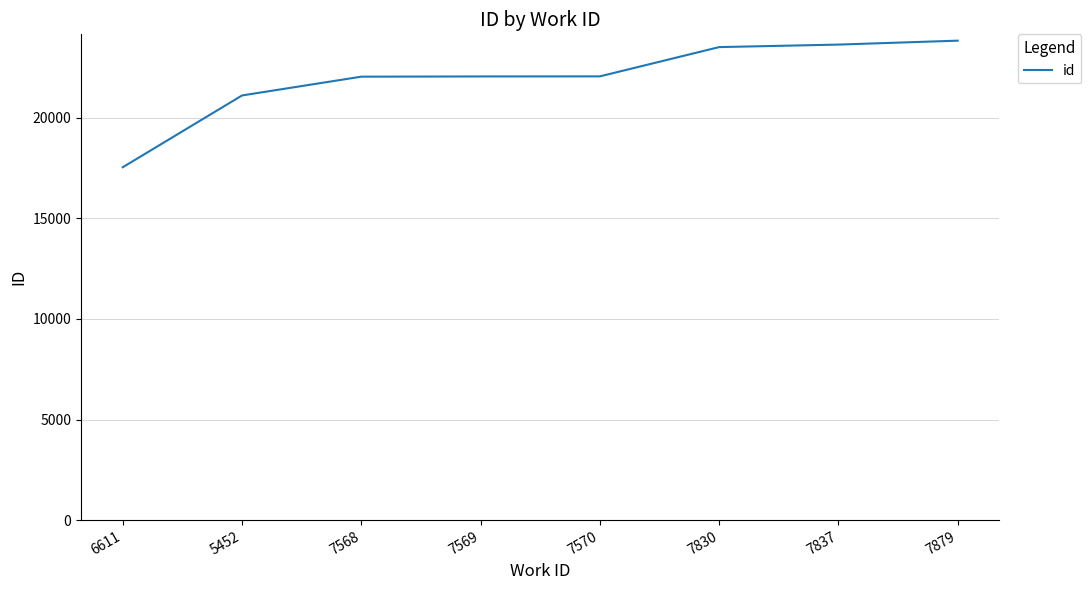

Between 6611 and 7879, which is larger?

7879